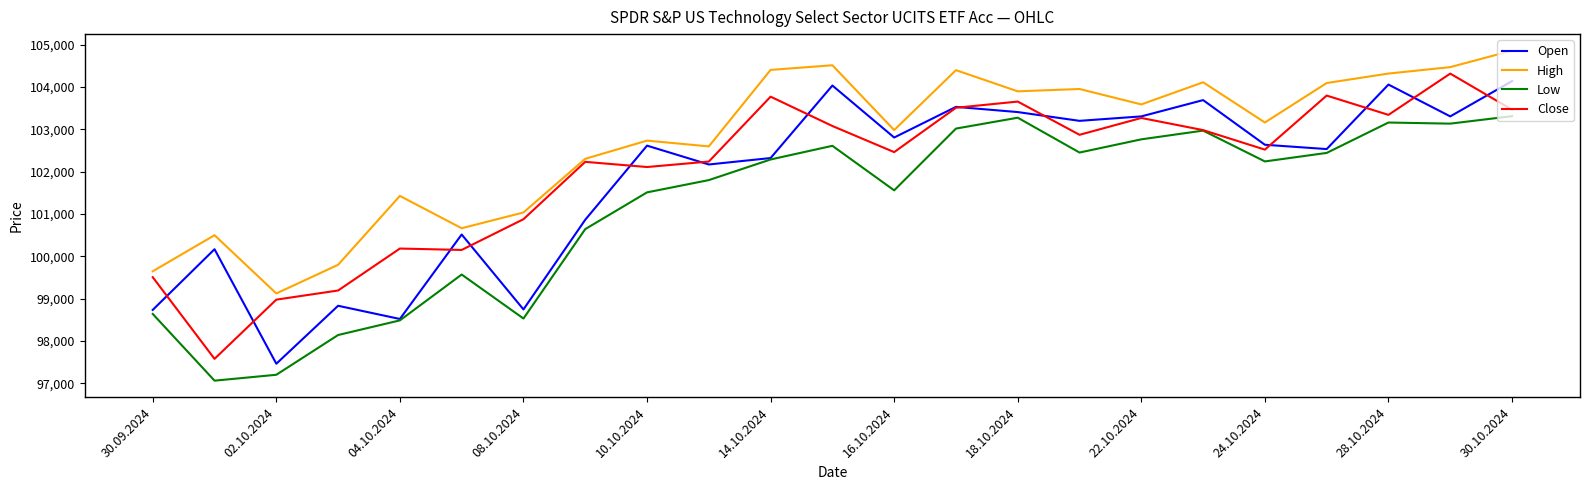

Which series has the largest total across all categories?

High